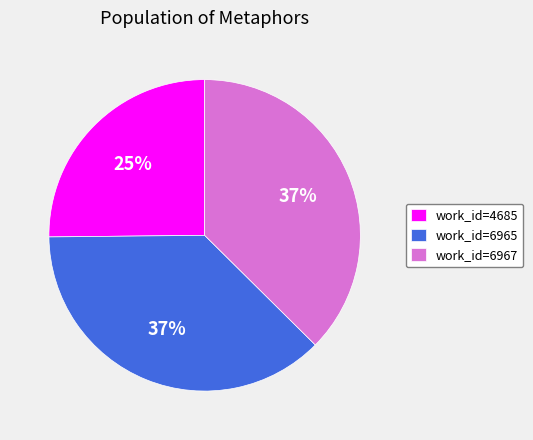

What is the smallest slice in the pie chart?

work_id=4685